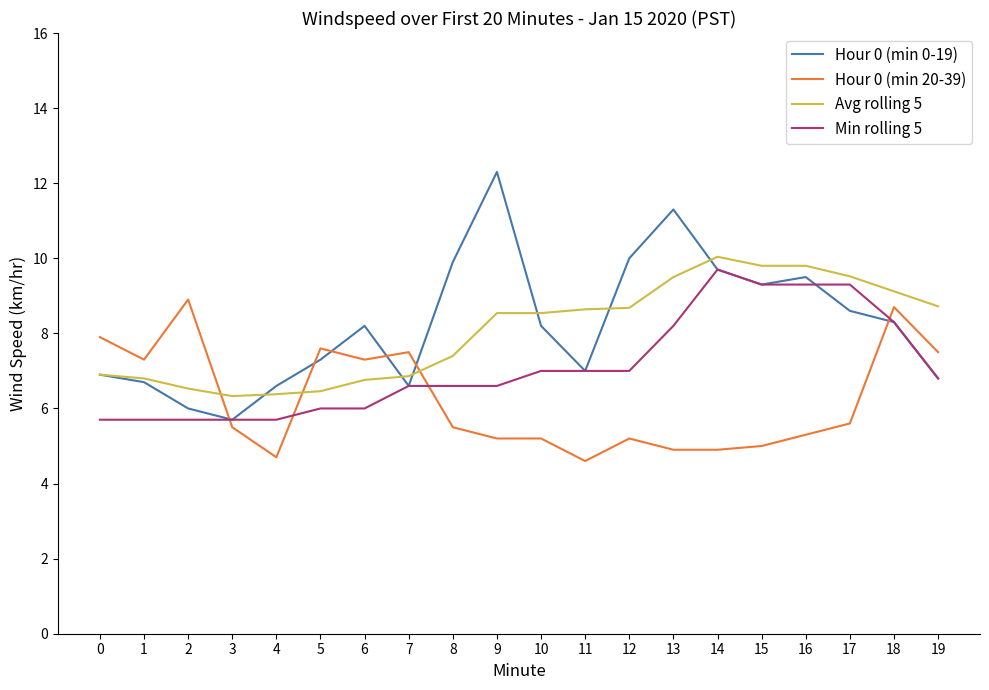

Where does the Hour 0 (min 0-19) series first go above 8?

6